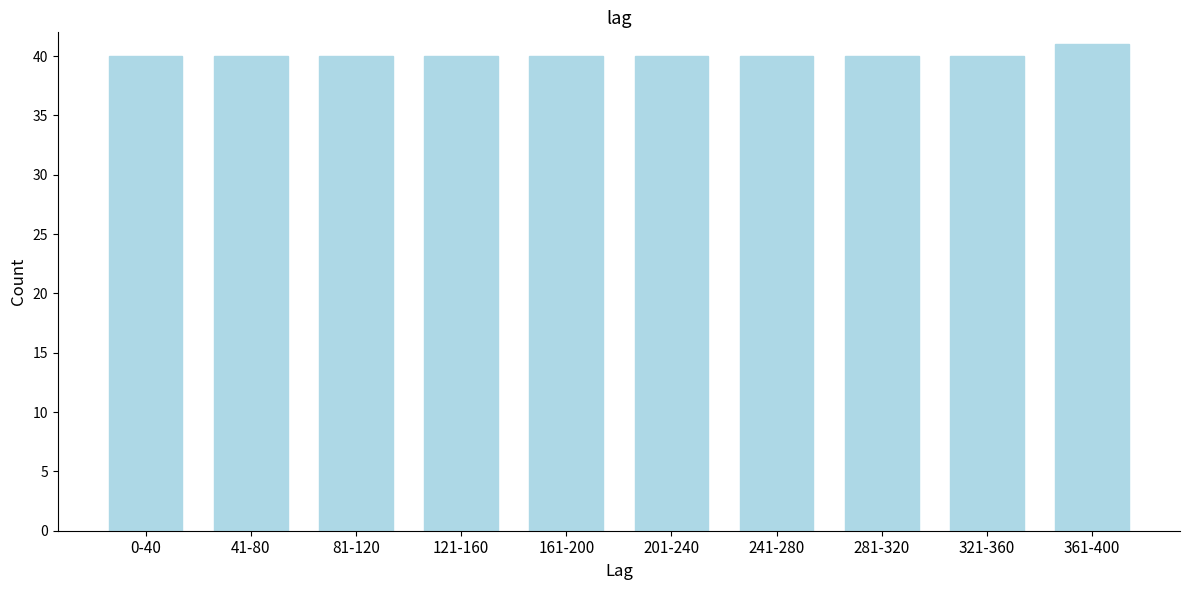

Reading left to right, list all the values displayed in this chart.

0-40=40	41-80=40	81-120=40	121-160=40	161-200=40	201-240=40	241-280=40	281-320=40	321-360=40	361-400=41